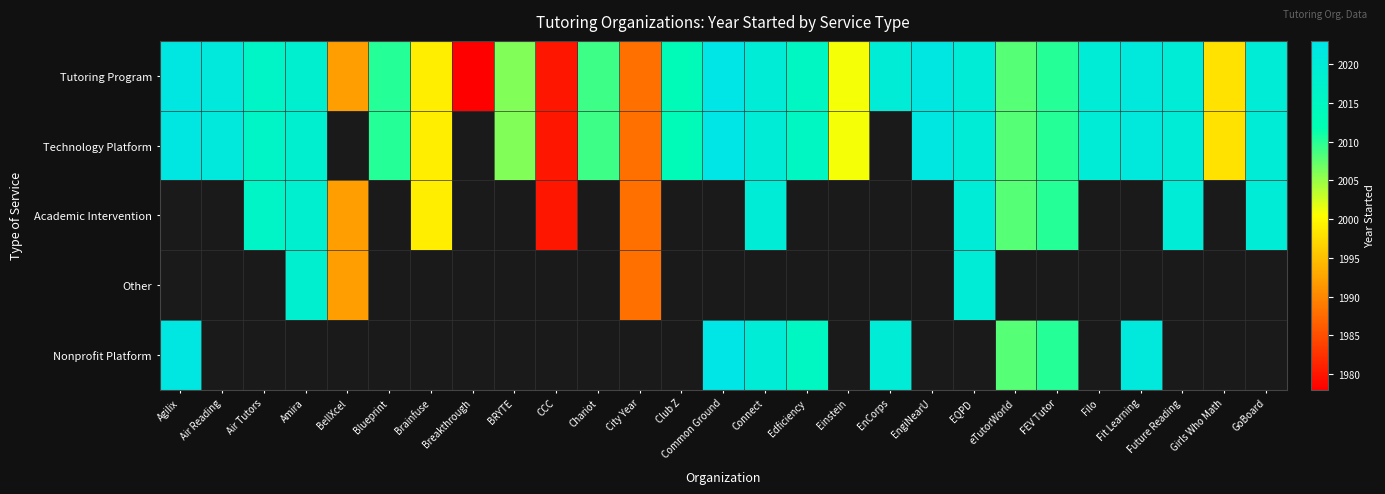

What is the difference between the Tutoring Program values at City Year and GoBoard?

32.0